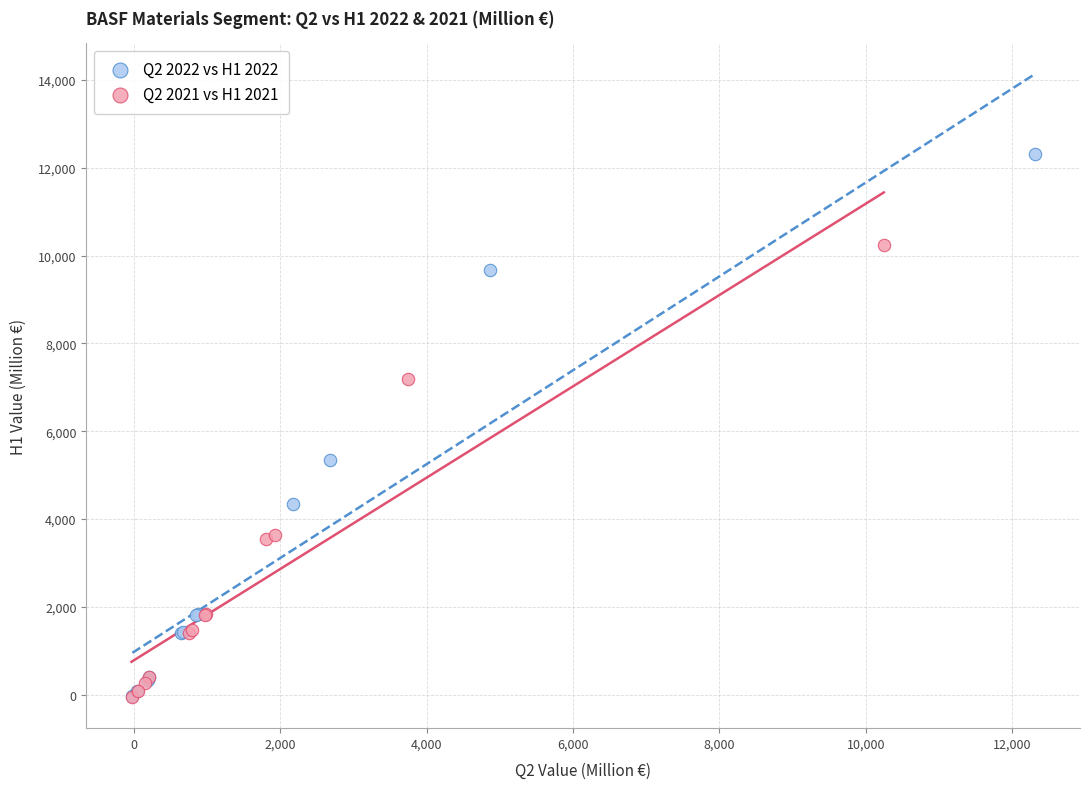

Which series has the widest spread of Y values?

Q2 2022 vs H1 2022